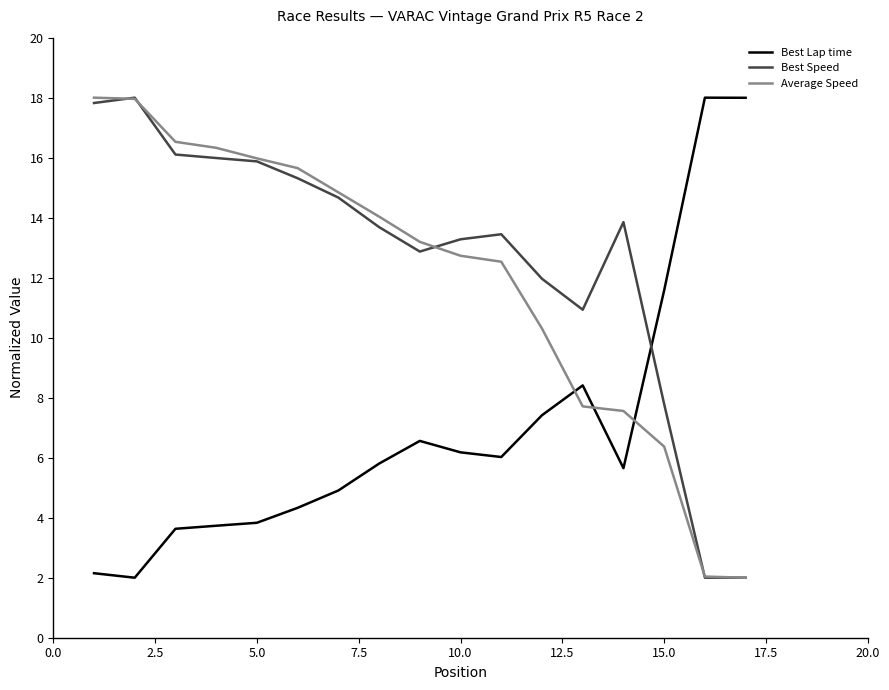

What is the maximum value for Average Speed?

18.0